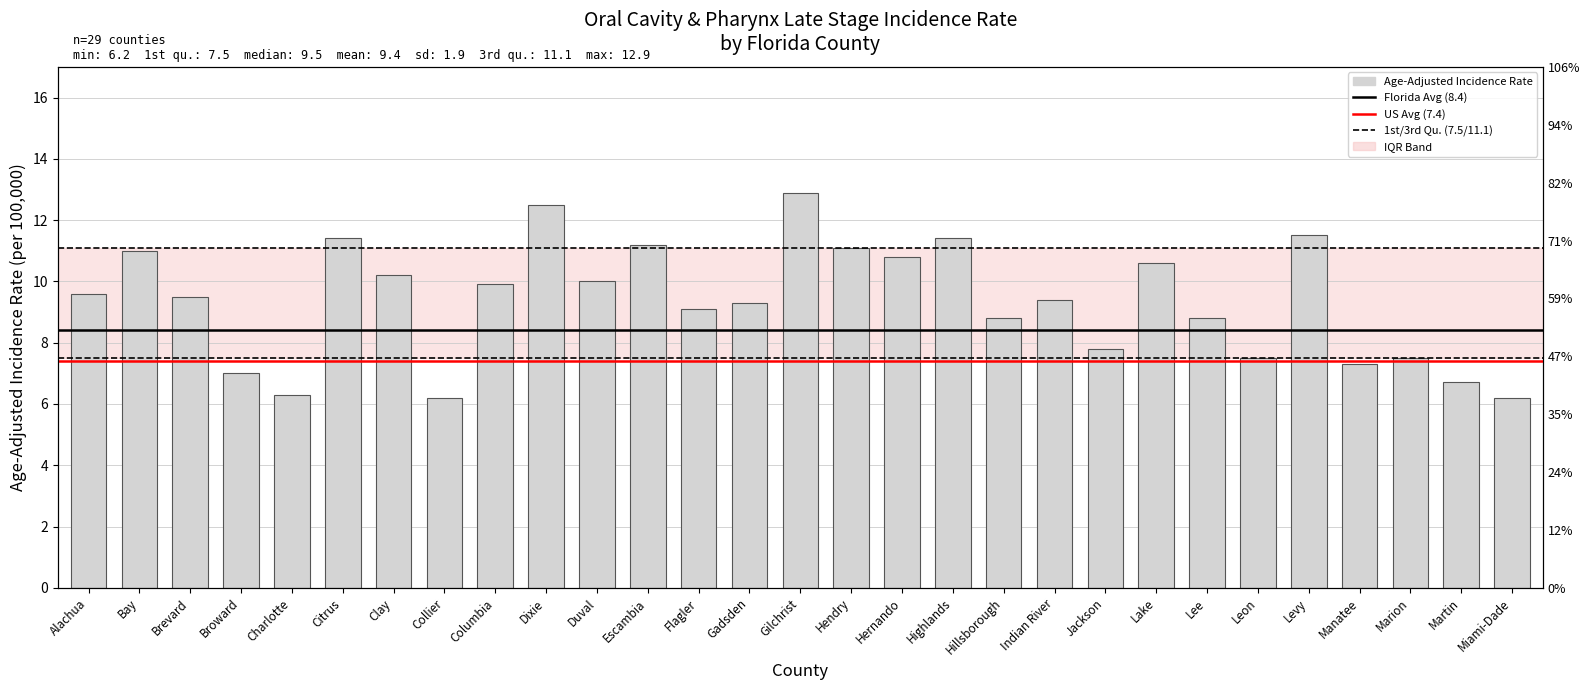

The chart shows a value of 11.0 at Bay. True or false?

True